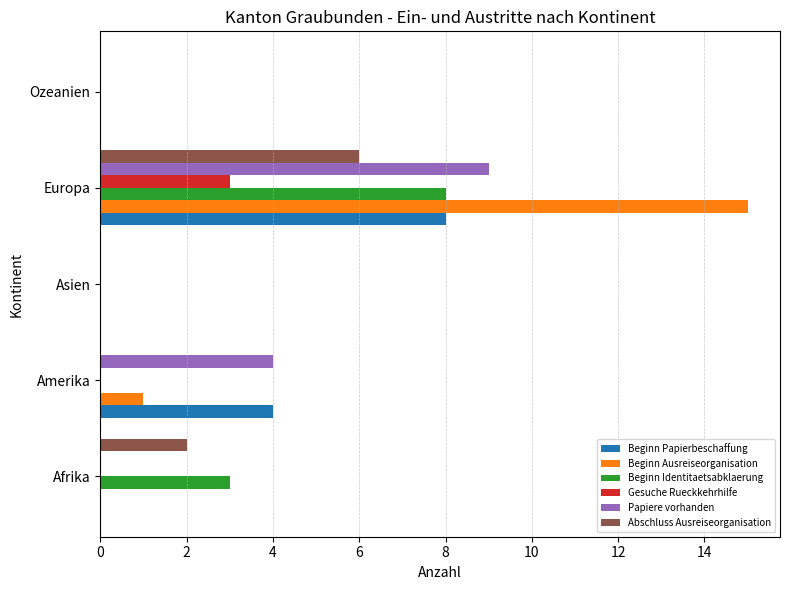

How many Beginn Identitaetsabklaerung values are between 0 and 3?

4